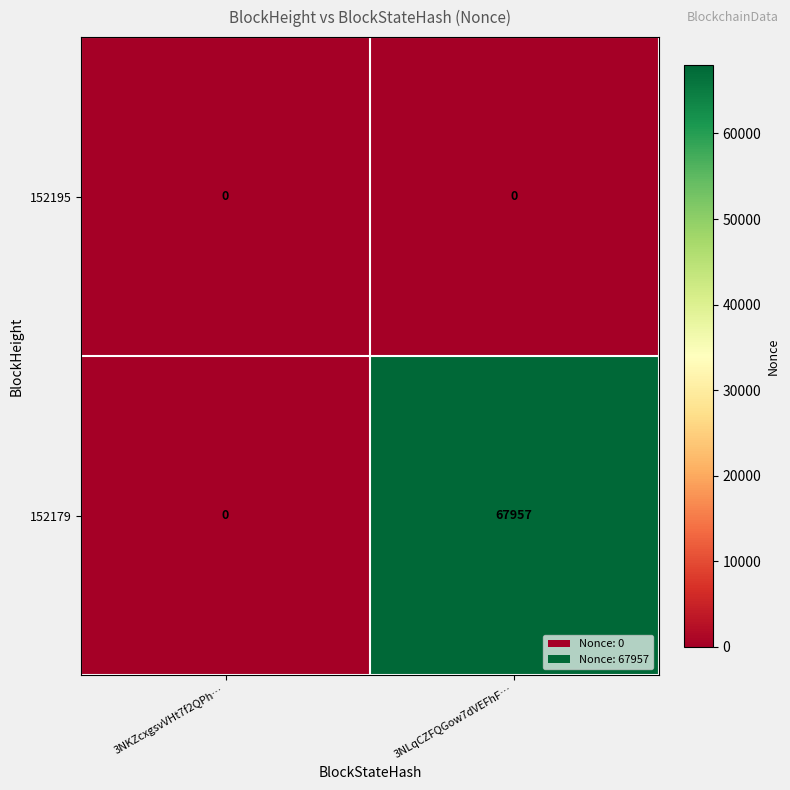

Reading right to left, transcribe all the data shown in this chart.

152195: 3NLqCZFQGow7dVEFhF…=0	3NKZcxgsvVHt7f2QPh…=0
152179: 3NLqCZFQGow7dVEFhF…=67957	3NKZcxgsvVHt7f2QPh…=0